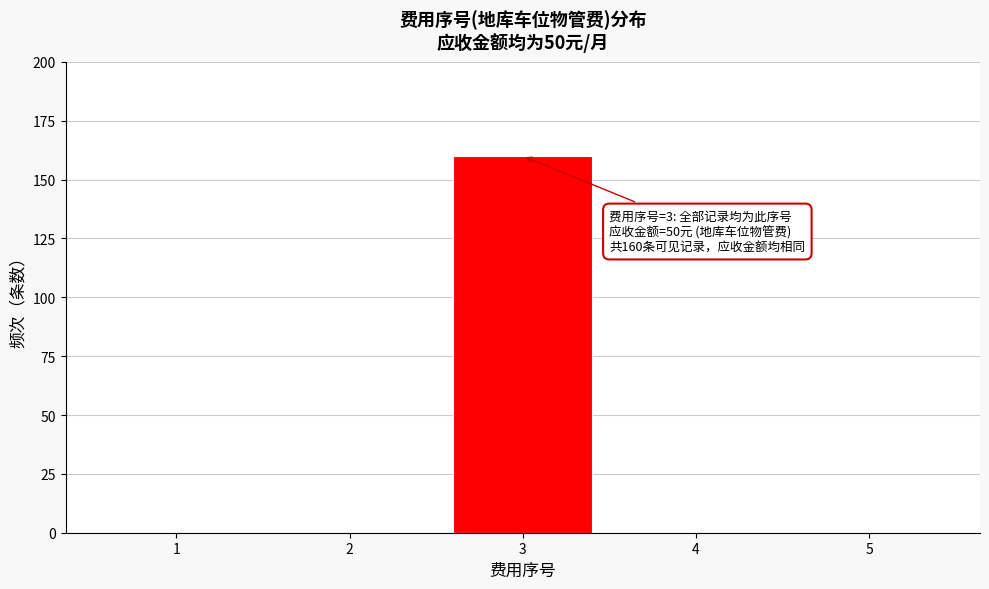

Which range on the x-axis has the tallest bar?

2.5 to 3.5